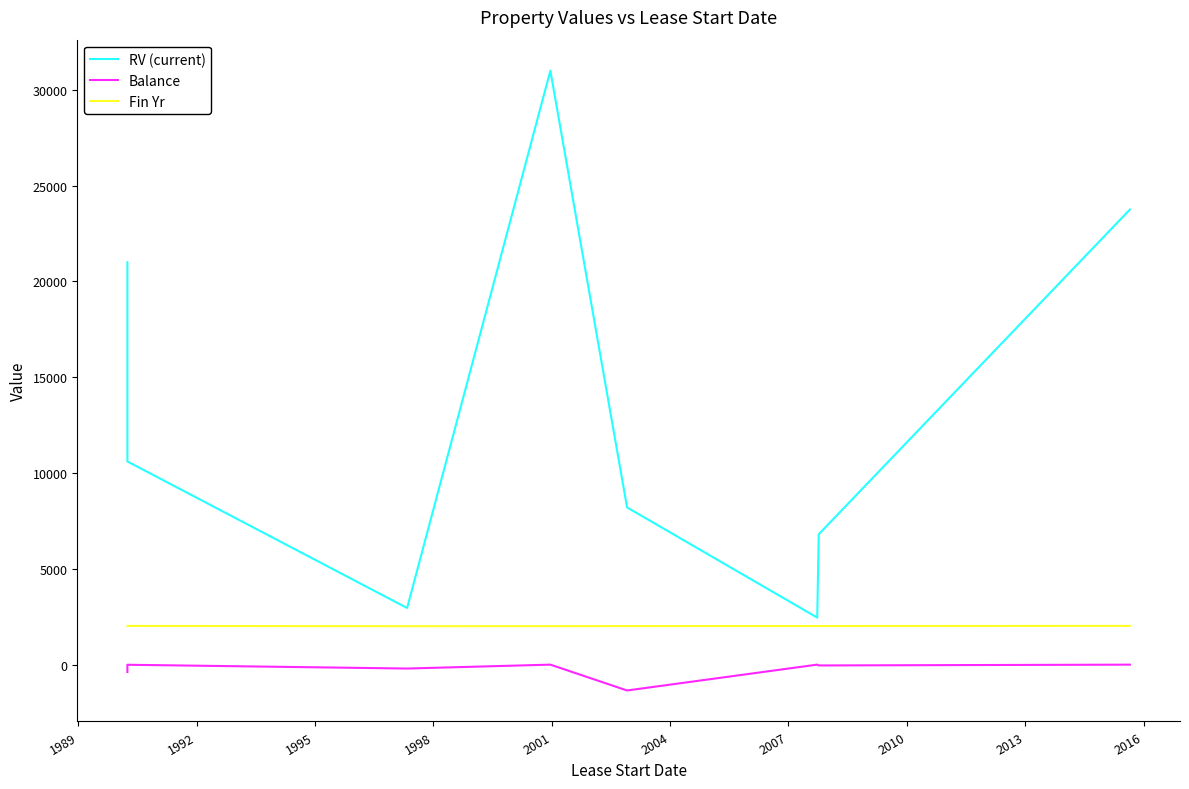

What is the difference between the highest and lowest values at 1995?

3160.0